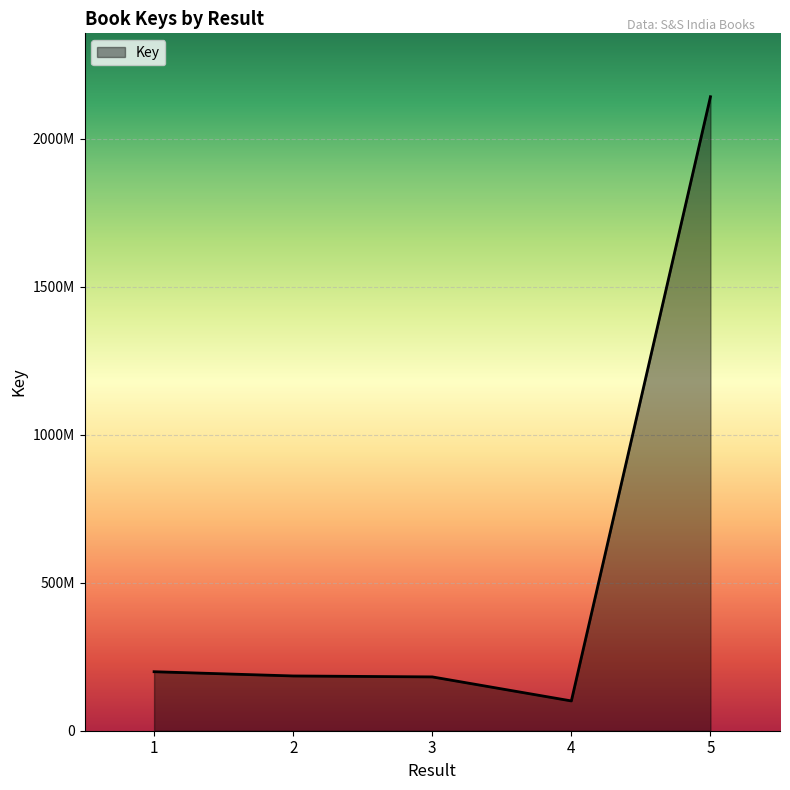

What is the ratio of the value at 4 to the value at 3?

0.6